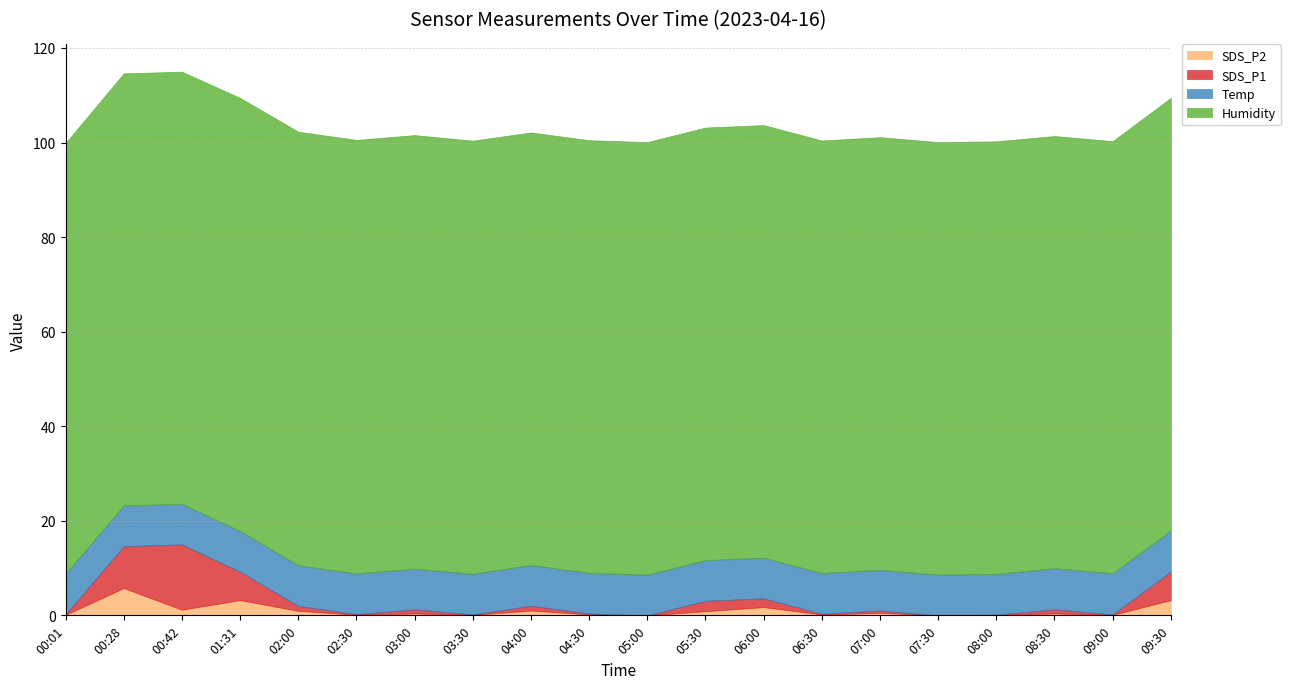

At which label does SDS_P1 reach its peak?

00:42